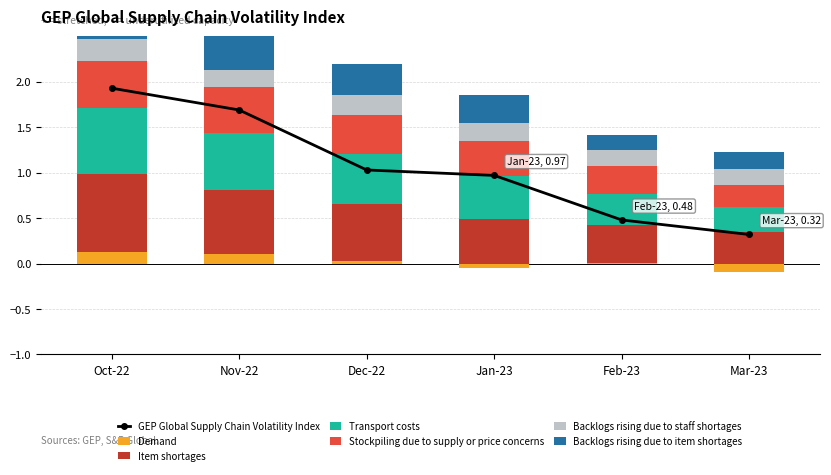

What is the lowest value of the Backlogs rising due to staff shortages series?

0.2